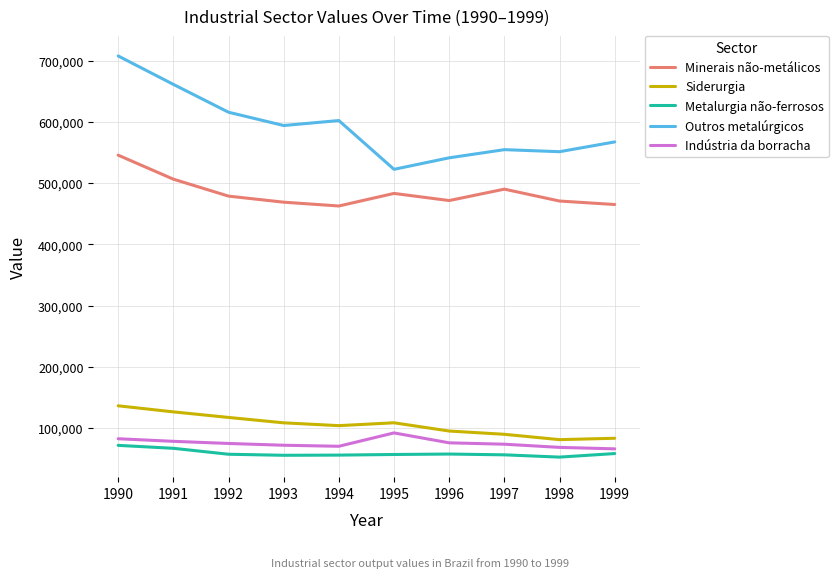

True or false: Minerais não-metálicos has more than 1 interior local peaks.

True